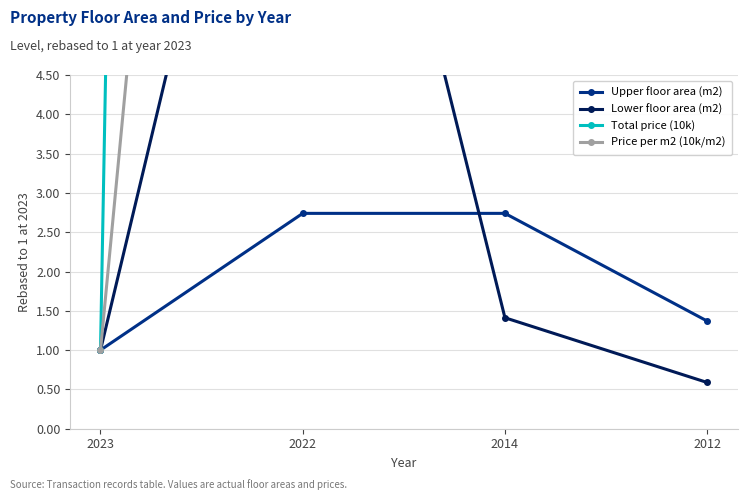

Reading left to right, what are all the values shown in this chart?

Upper floor area (m2): 2023=1.0	2022=2.7	2014=2.7	2012=1.4
Lower floor area (m2): 2023=1.0	2022=11.8	2014=1.4	2012=0.6
Total price (10k): 2023=1.0	2022=140.0	2014=37.5	2012=11.2
Price per m2 (10k/m2): 2023=1.0	2022=28.0	2014=8.0	2012=5.0